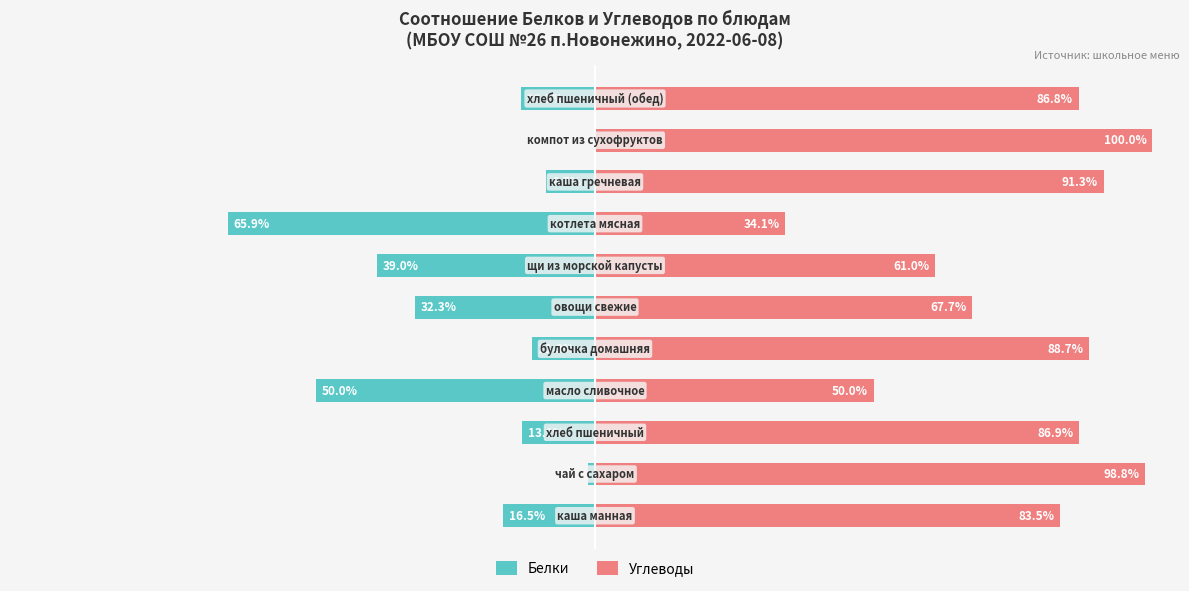

How many groups of bars are there?

11